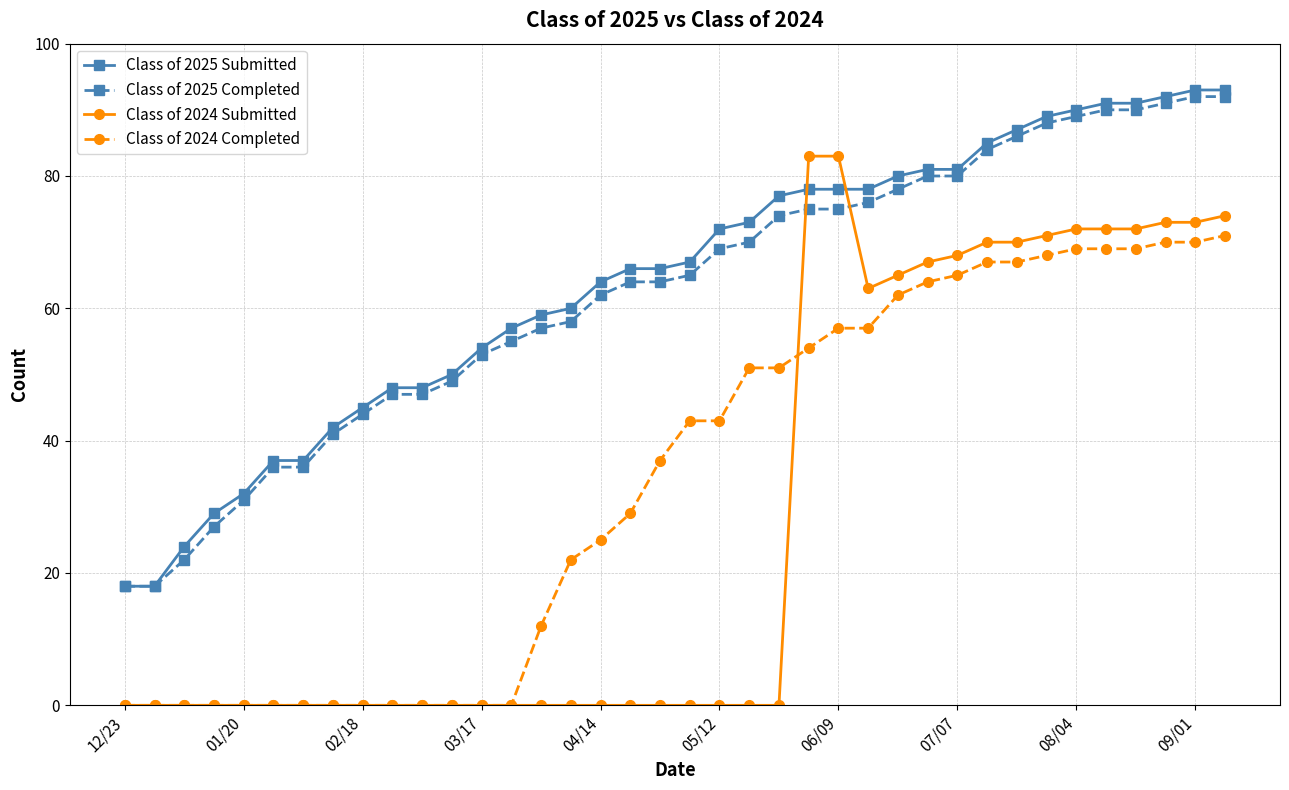

What is the difference between the maximum and minimum values in the Class of 2024 Submitted series?

83